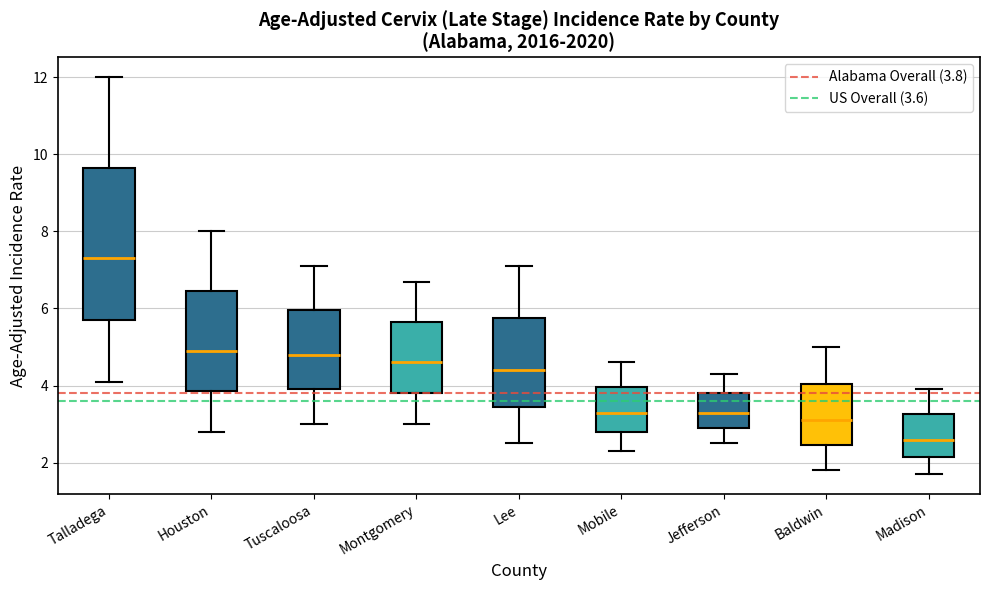

Reading left to right, transcribe this box plot: for each box, give where its median line is, the range the box spans, and where its two whiskers end, as read against the y-axis. The values are not printed on the chart, so give them approximately, as read against the axis.

Talladega: median 7.4, box 5.8 to 9.6, whiskers 4.2 to 12.0
Houston: median 5.0, box 3.8 to 6.4, whiskers 2.8 to 8.0
Tuscaloosa: median 4.8, box 4.0 to 6.0, whiskers 3.0 to 7.2
Montgomery: median 4.6, box 3.8 to 5.6, whiskers 3.0 to 6.8
Lee: median 4.4, box 3.4 to 5.8, whiskers 2.6 to 7.2
Mobile: median 3.4, box 2.8 to 4.0, whiskers 2.4 to 4.6
Jefferson: median 3.4, box 3.0 to 3.8, whiskers 2.6 to 4.4
Baldwin: median 3.2, box 2.4 to 4.0, whiskers 1.8 to 5.0
Madison: median 2.6, box 2.2 to 3.2, whiskers 1.8 to 4.0